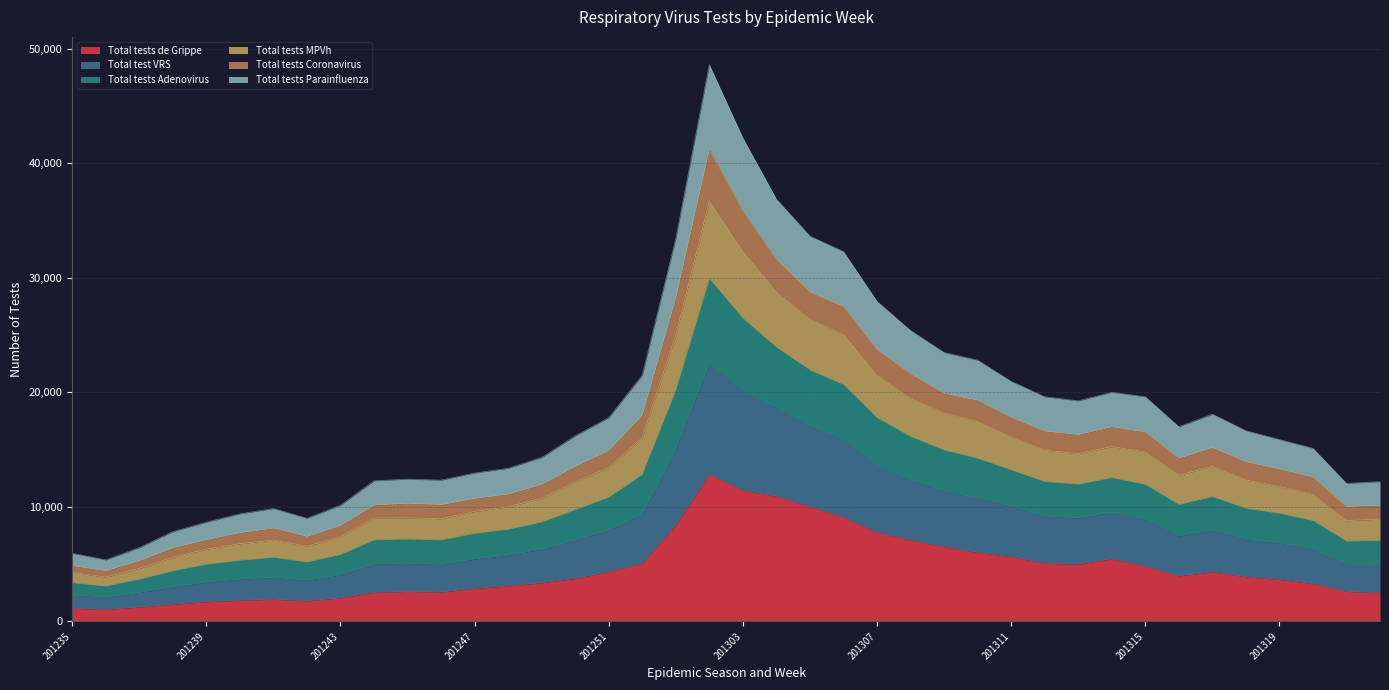

True or false: Total tests Adenovirus and Total tests de Grippe intersect in this chart.

False